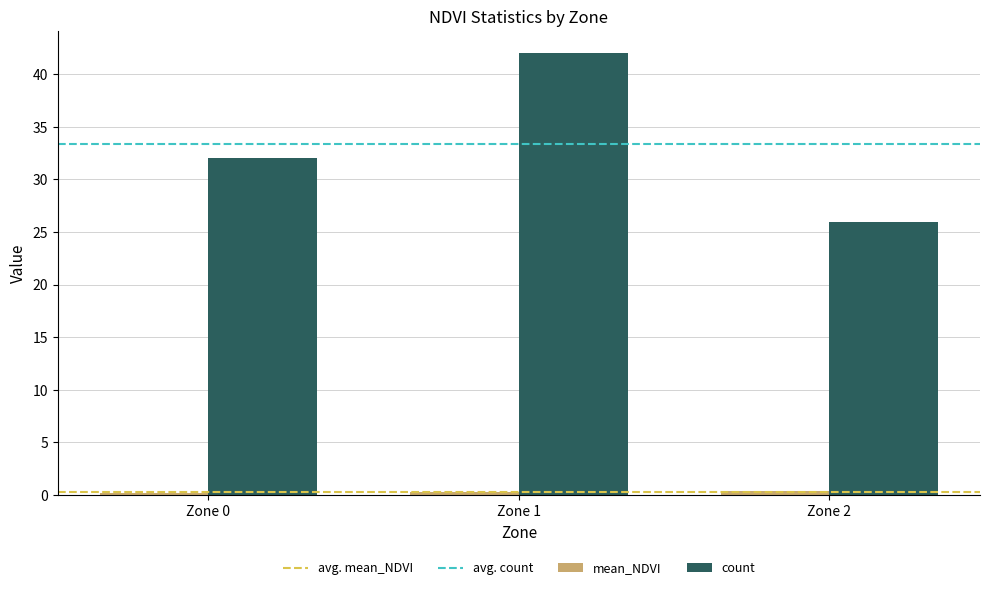

List the labels in order of count value, largest first.

Zone 1, Zone 0, Zone 2